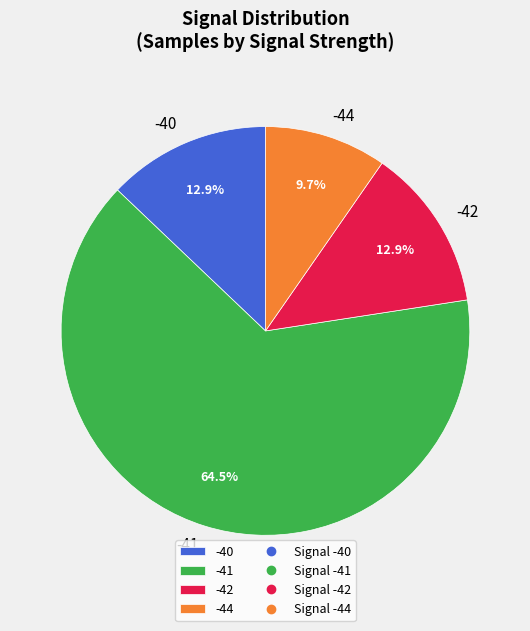

Is the sum of -41 and -44 greater than half?

Yes